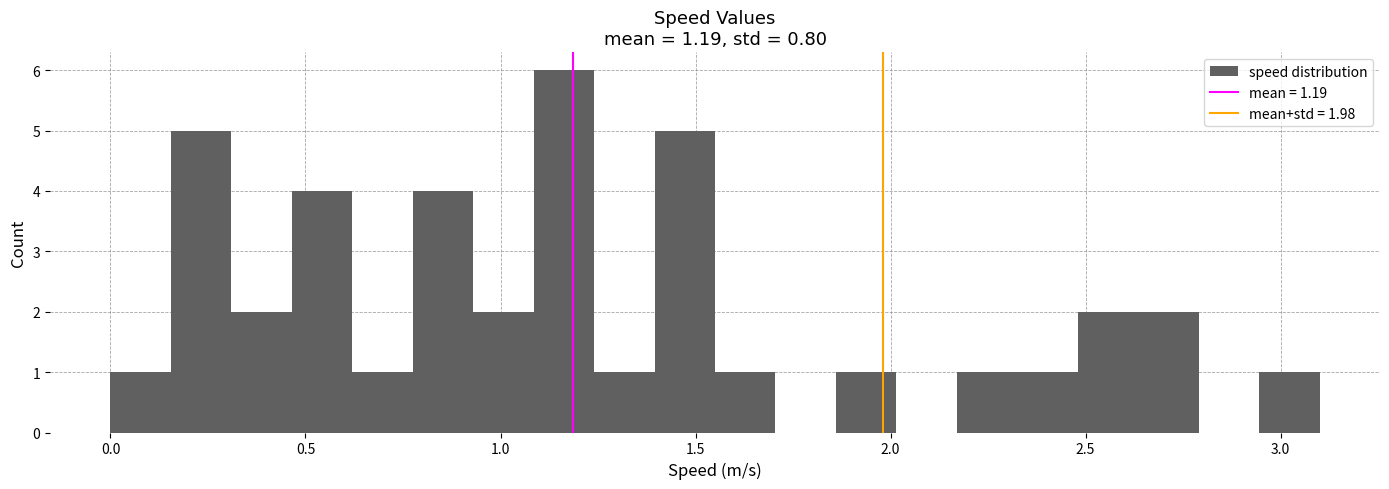

Around what value on the x-axis is the tallest bar? Give the approximate position of its centre, as read against the axis.

1.15